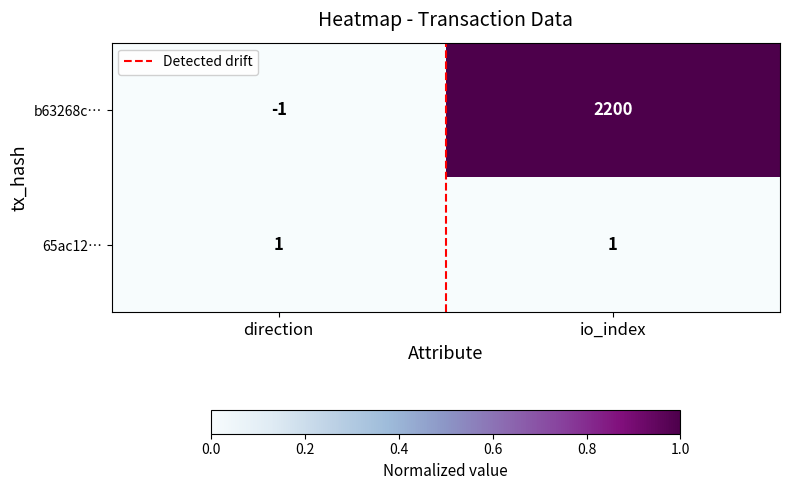

Which category has the highest value across all series?

io_index